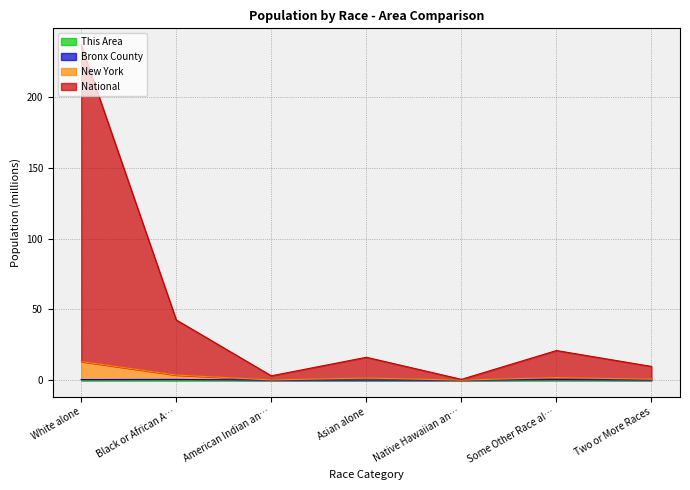

Which category has the highest value across all series?

White alone